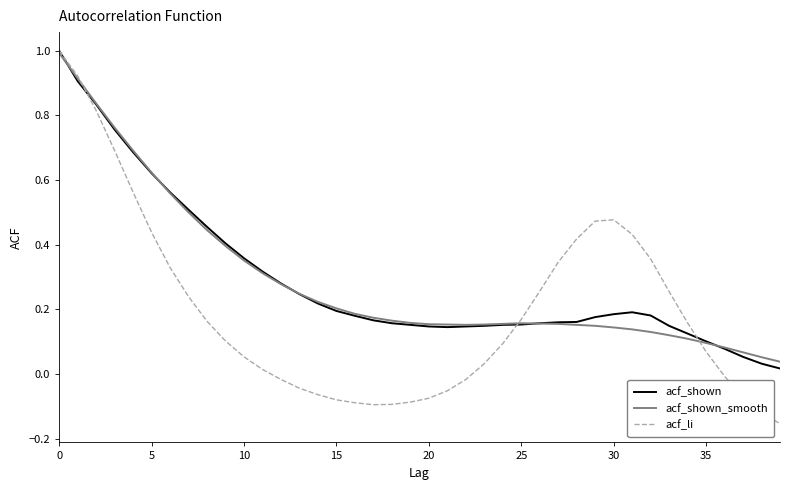

What is the greatest value displayed?

1.0